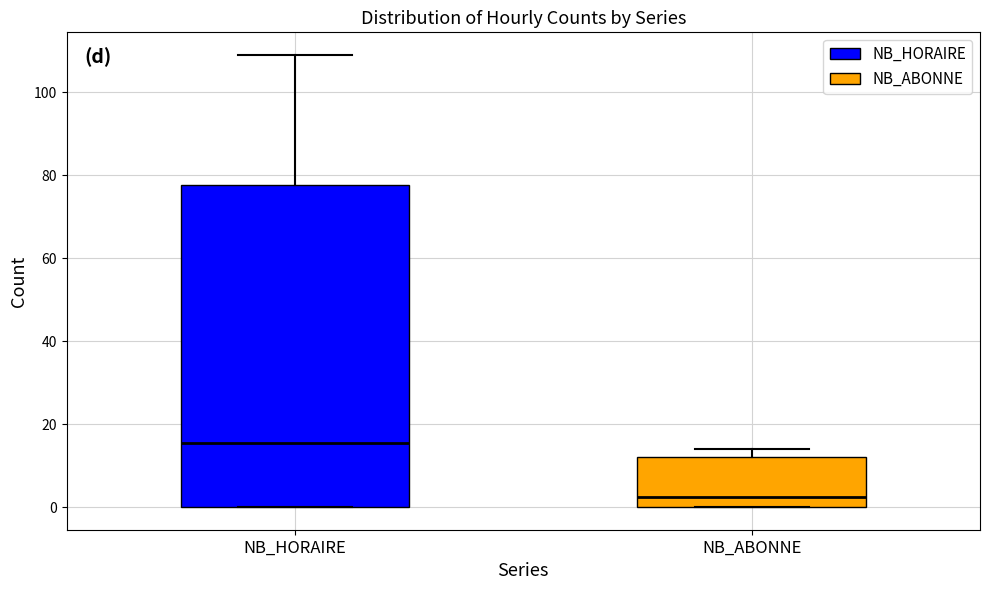

Reading left to right, read every box against the y-axis: the position of its median line, the range the box covers, and the ends of its whiskers. The values are not printed on the chart, so give them approximately, as read against the axis.

NB_HORAIRE: median 16, box 0 to 78, whiskers 0 to 110
NB_ABONNE: median 2, box 0 to 12, whiskers 0 to 14